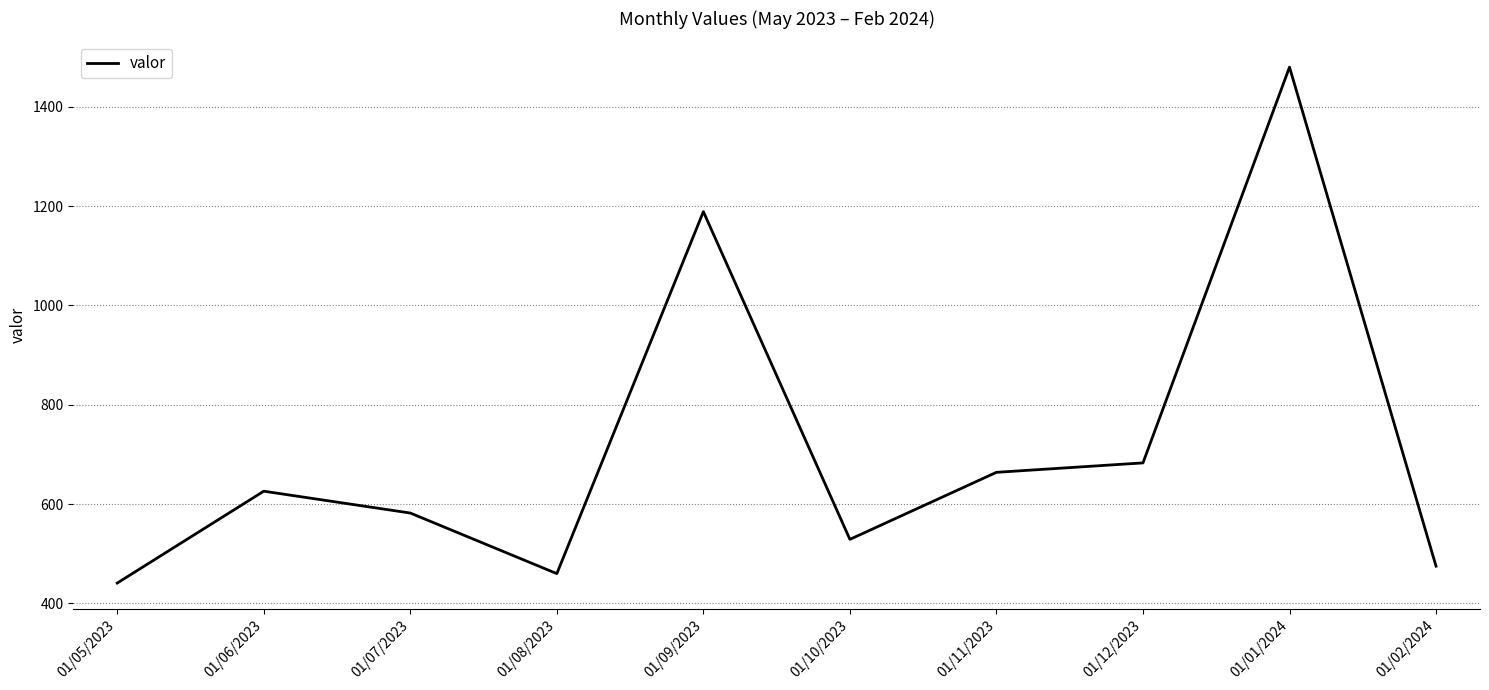

How many interior local peaks (higher than both neighbors) does the data have?

3